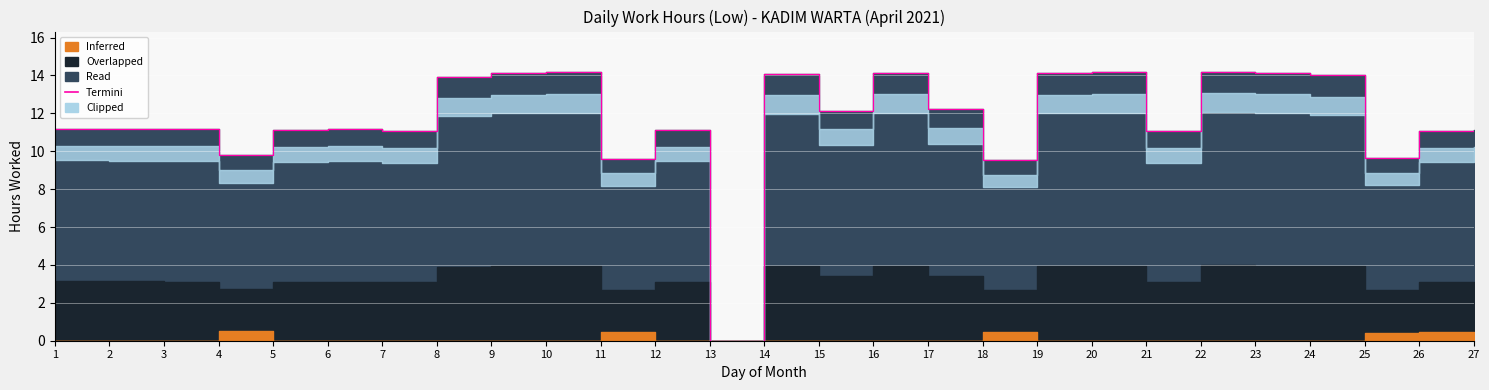

What is the difference between the second highest and second lowest values?

4.6